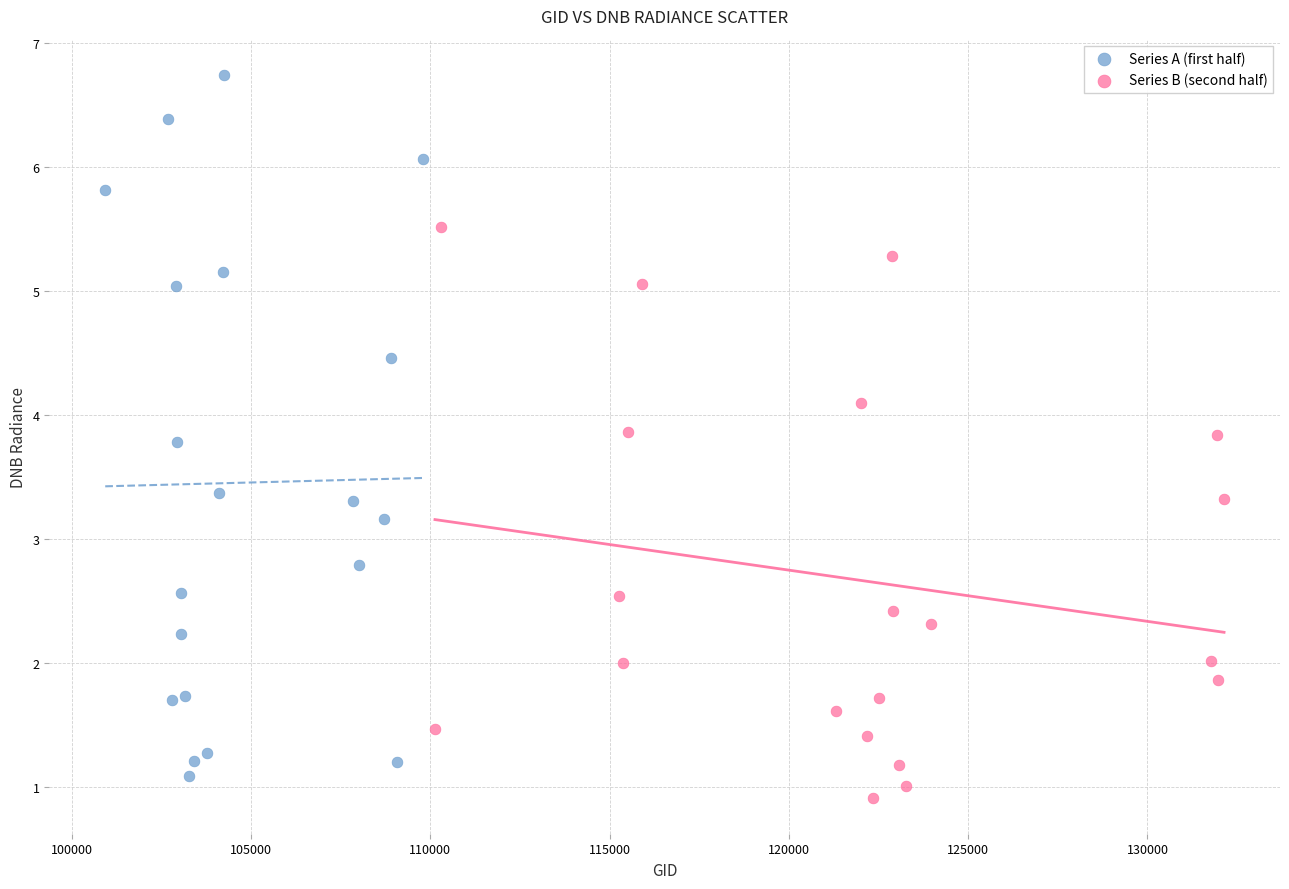

What are all the series names shown in the legend?

Series A (first half), Series B (second half)